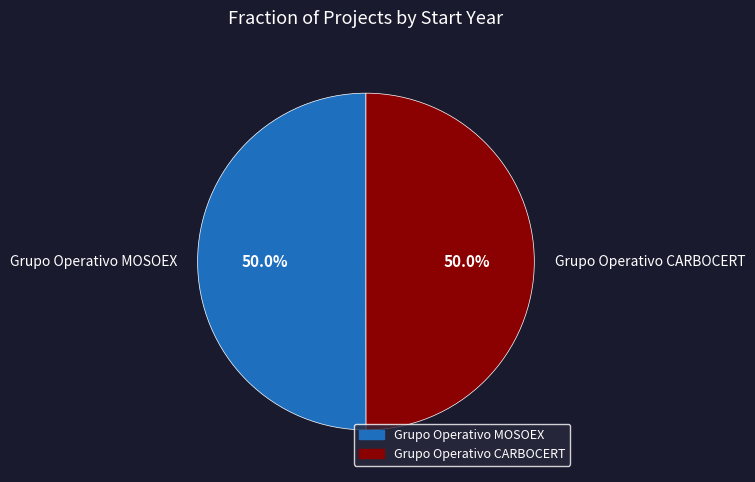

What percentage do Grupo Operativo CARBOCERT and Grupo Operativo MOSOEX together represent?

100.0%